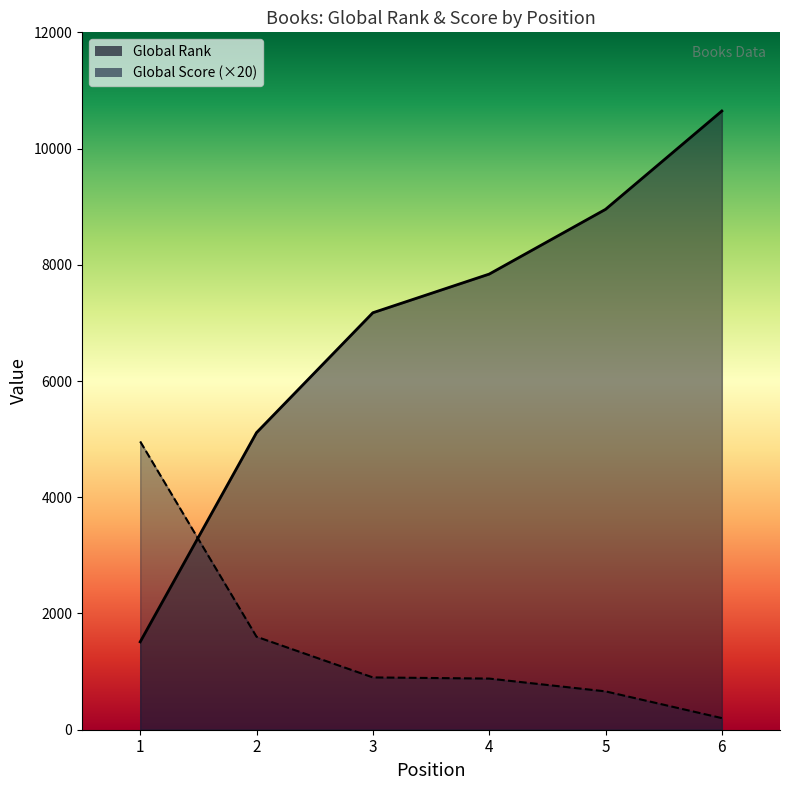

What is the total value across all series at 4?

8720